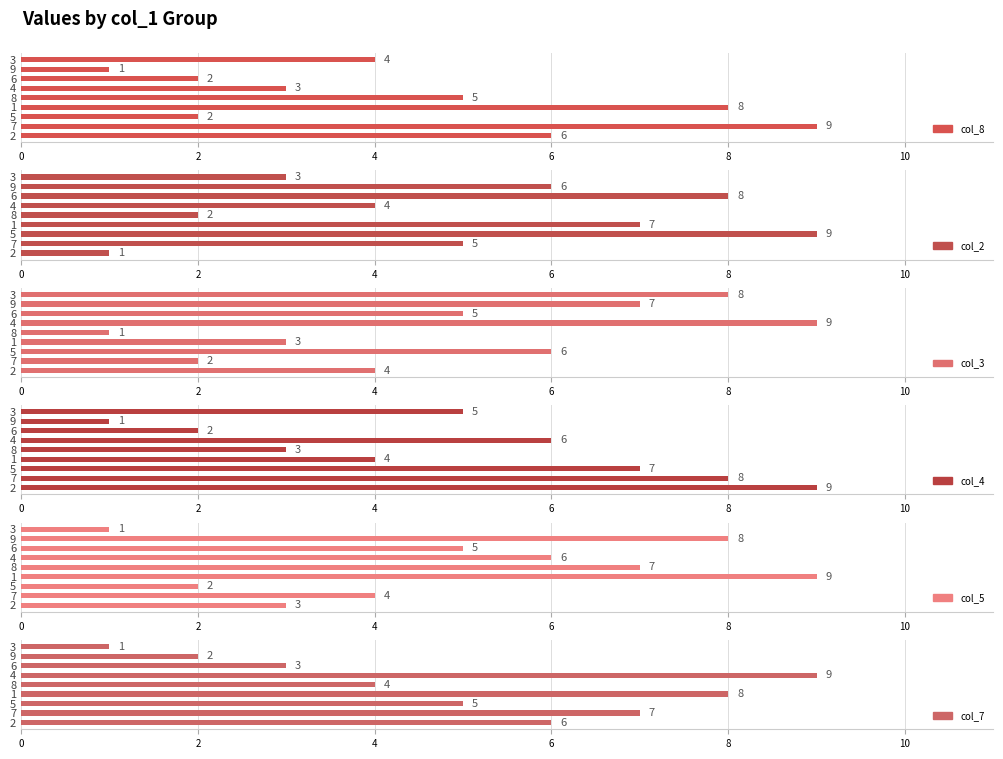

Which series has the widest spread of values?

col_8